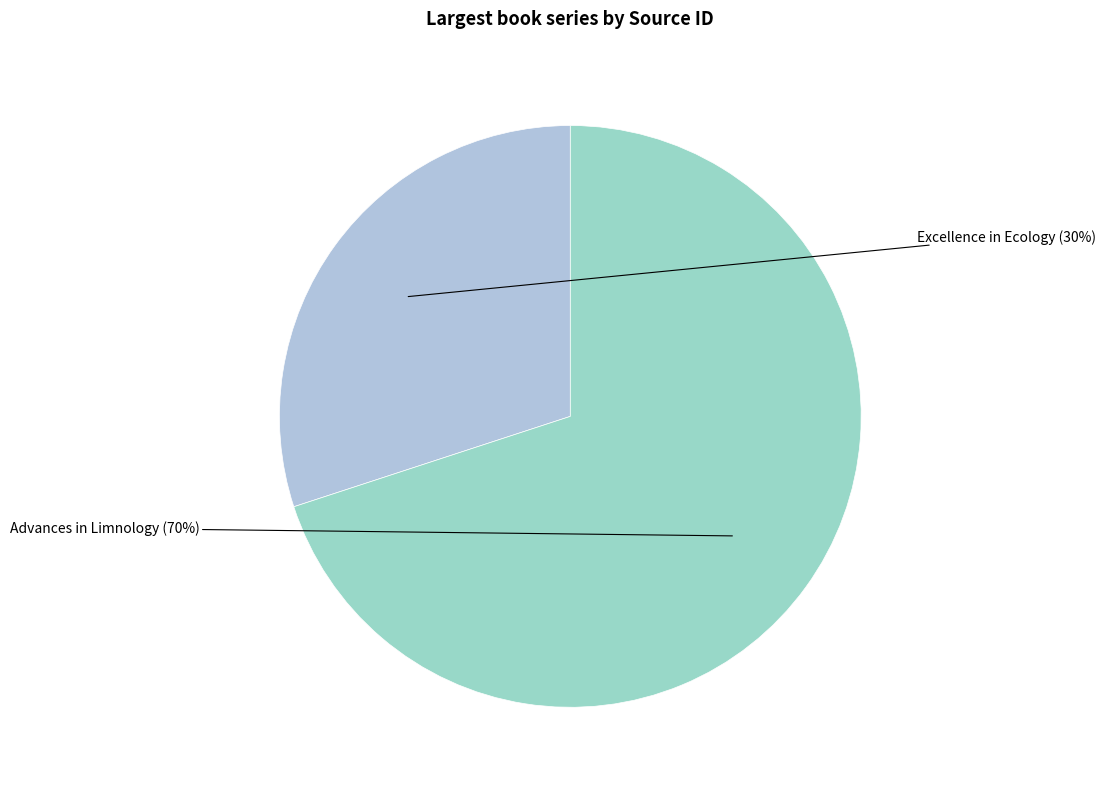

Approximately how many times larger is the value at Advances in Limnology compared to Excellence in Ecology?

2.3